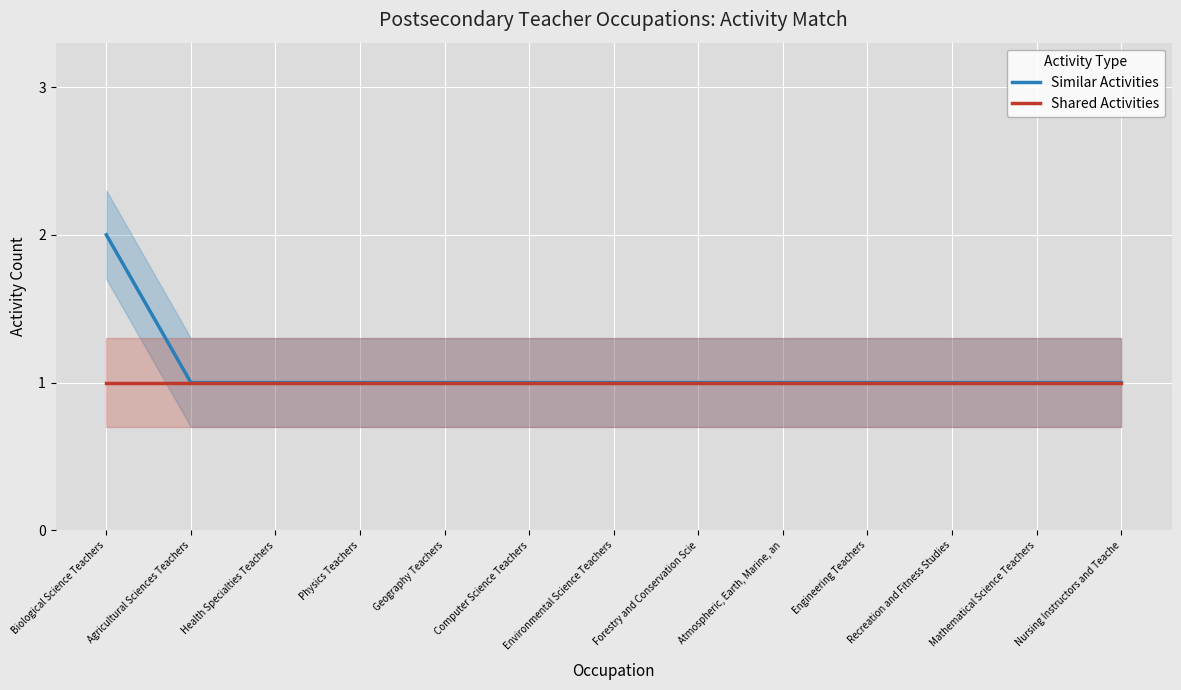

True or false: Similar Activities and Shared Activities cross at least once.

False